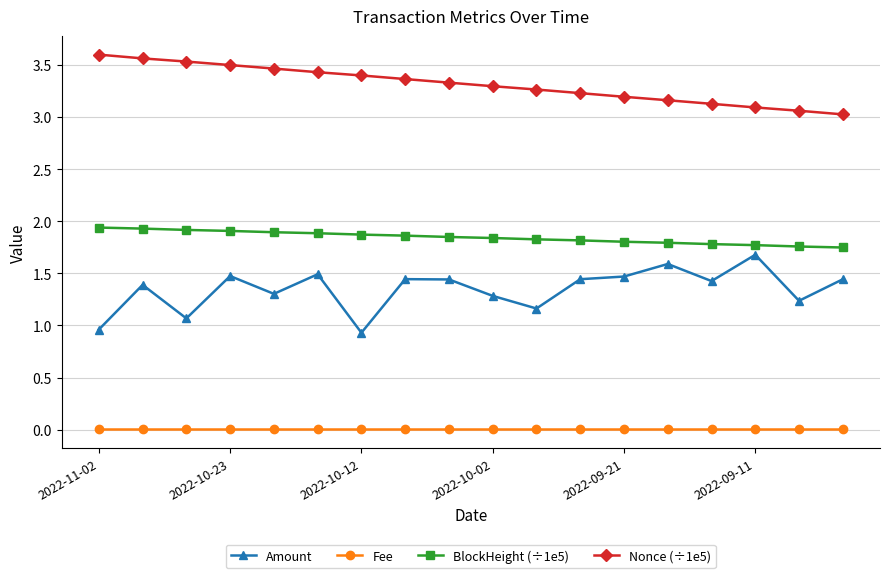

In Amount, how many points are higher than both neighbors (excluding endpoints)?

6